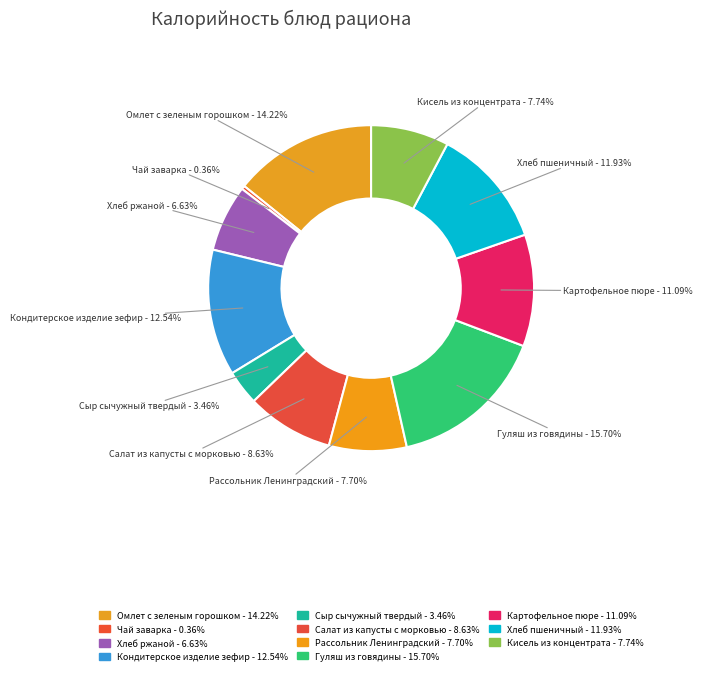

How many segments does this pie chart have?

11